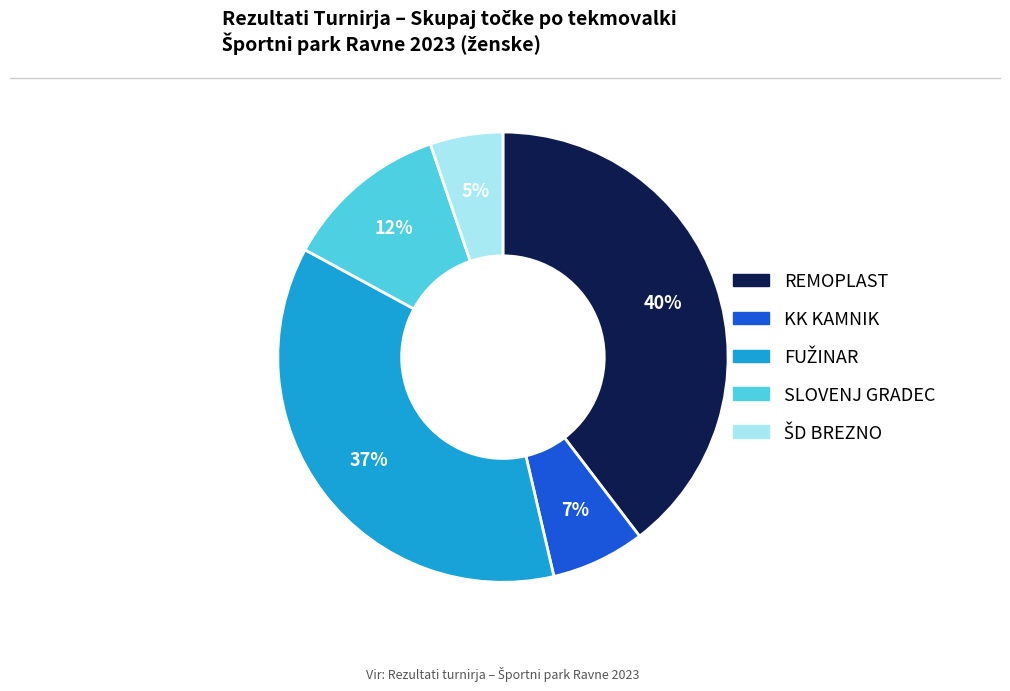

Does any single category account for the majority?

No